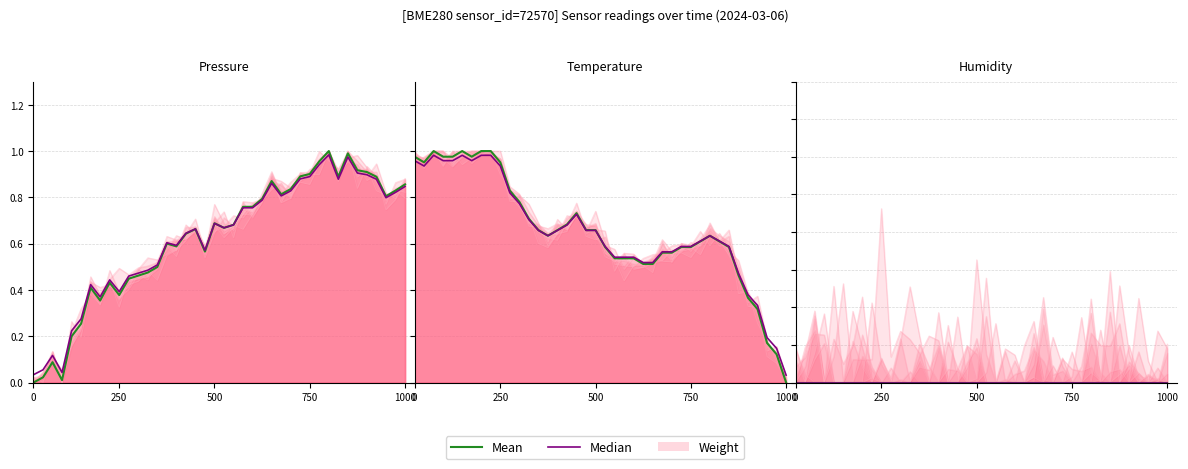

What is the highest value of the Median series?

1.0